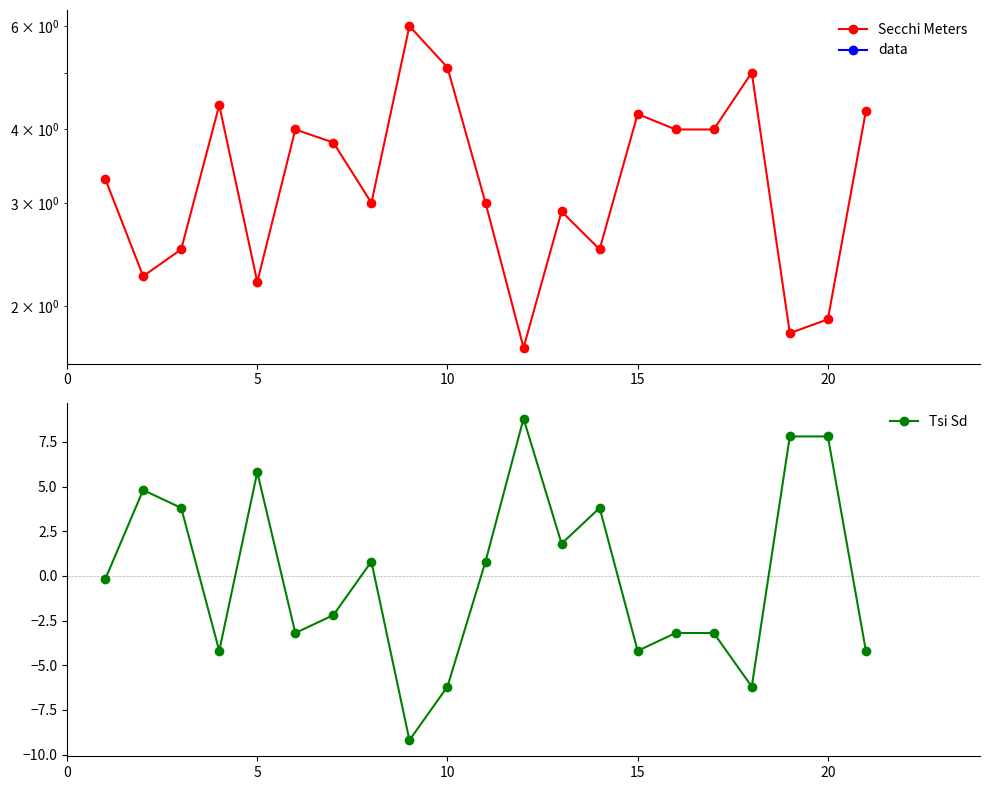

Is it true that Tsi Sd equals 1.7 at 20?

False